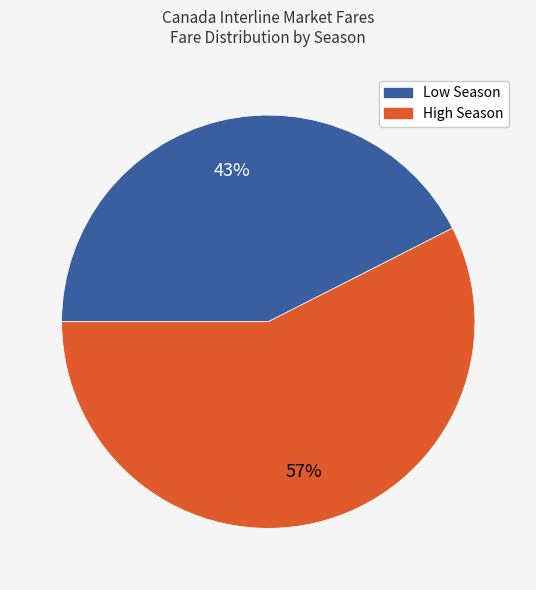

Which category has the smallest portion of the pie?

Low Season